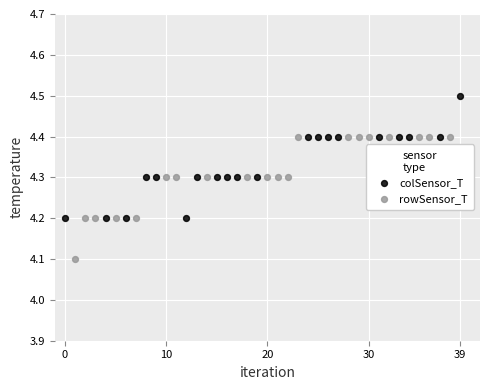

Which series contains the highest Y value?

colSensor_T